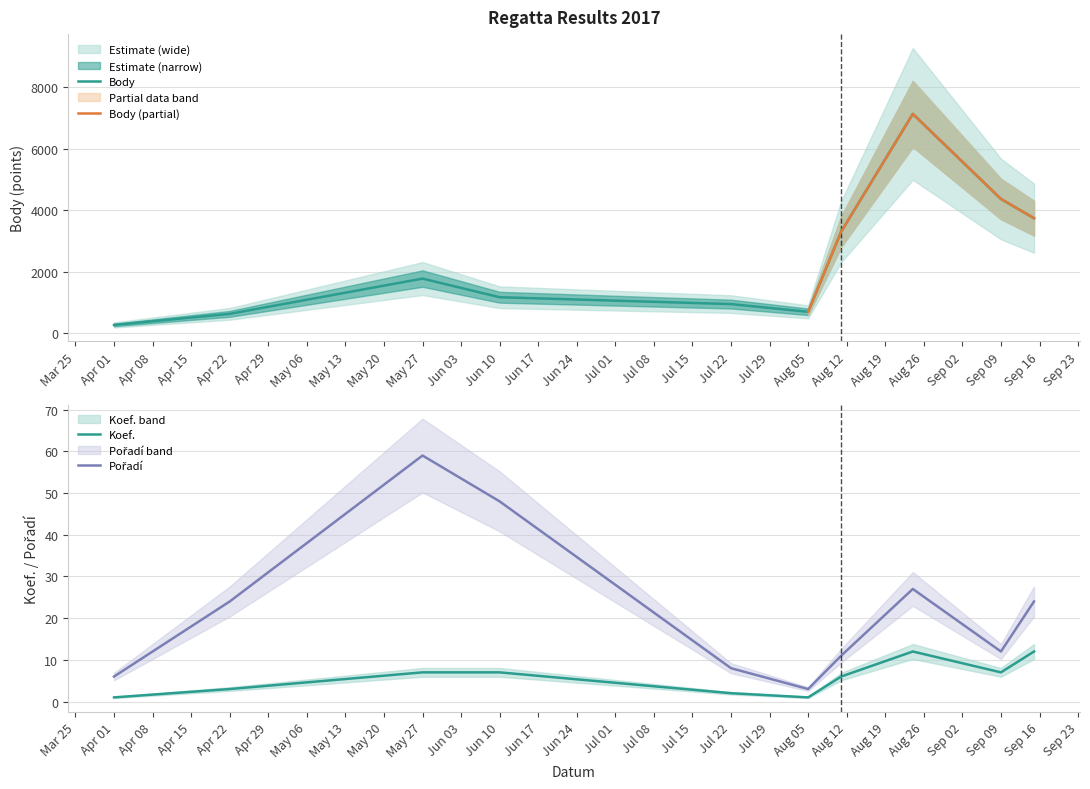

Where is Pořadí nearest to the value 31?

2017-08-24